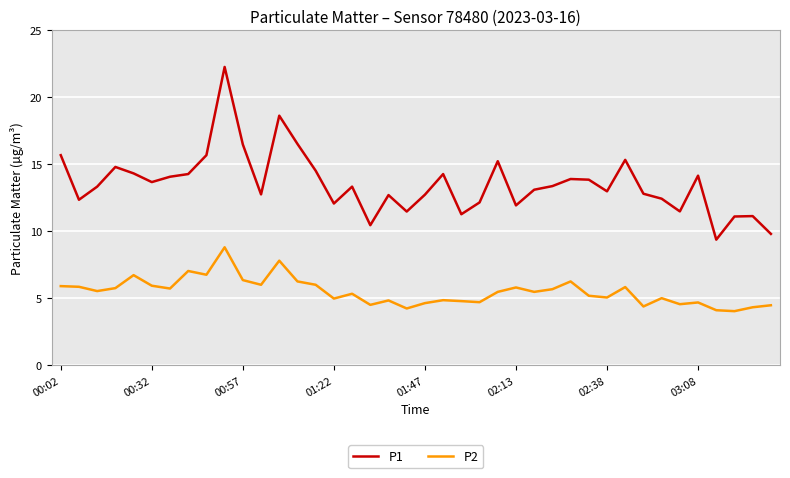

Which series has the largest range (max minus min)?

P1